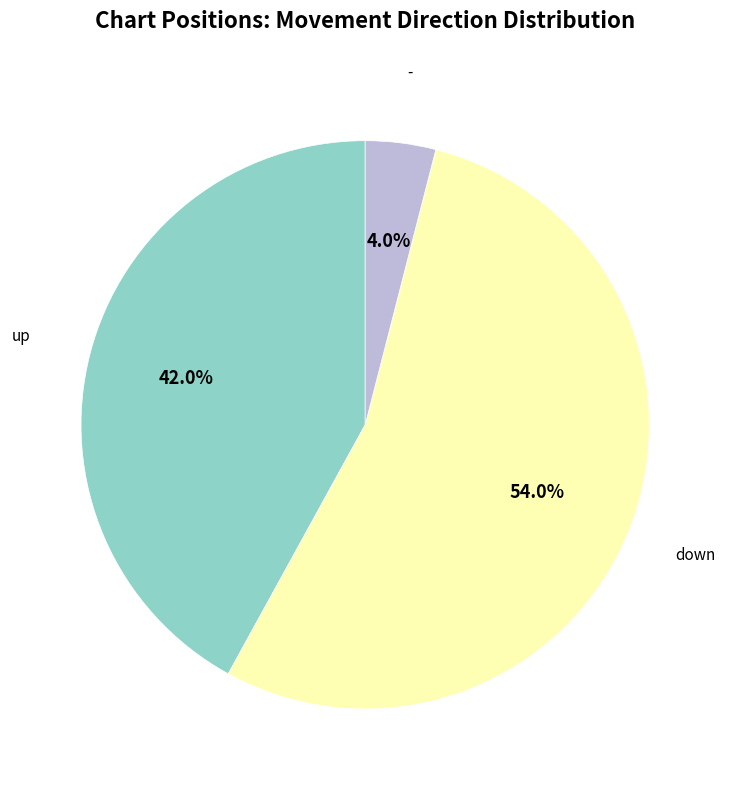

How many slices are in this pie chart?

3